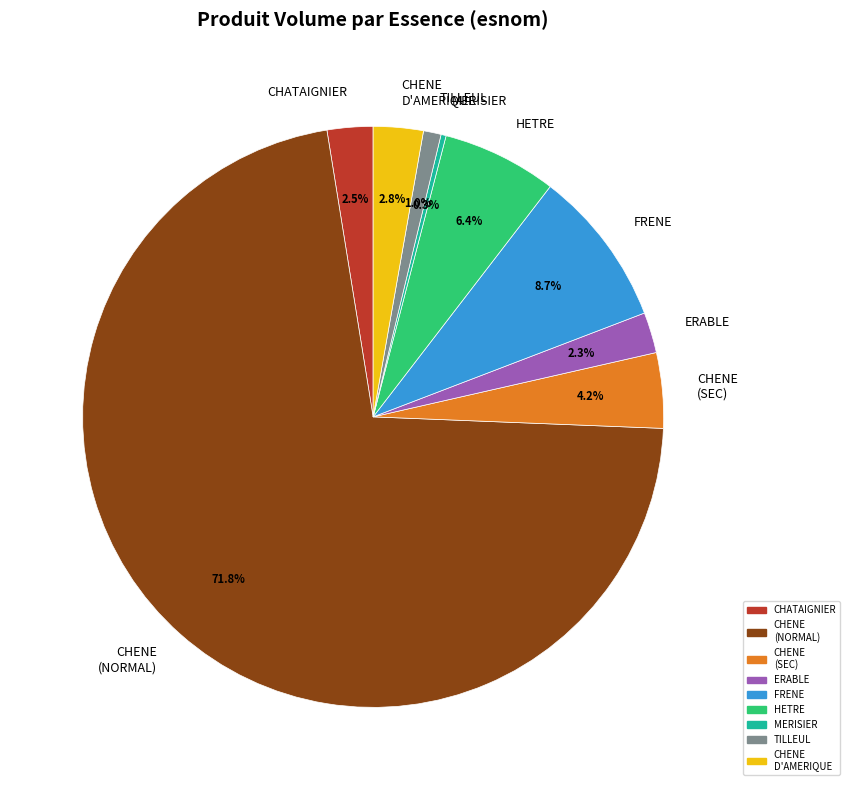

How many segments does this pie chart have?

9